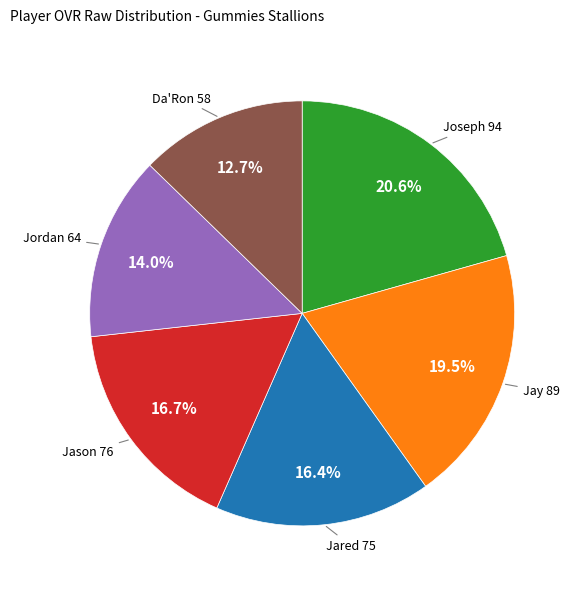

Is there a majority slice in this chart?

No